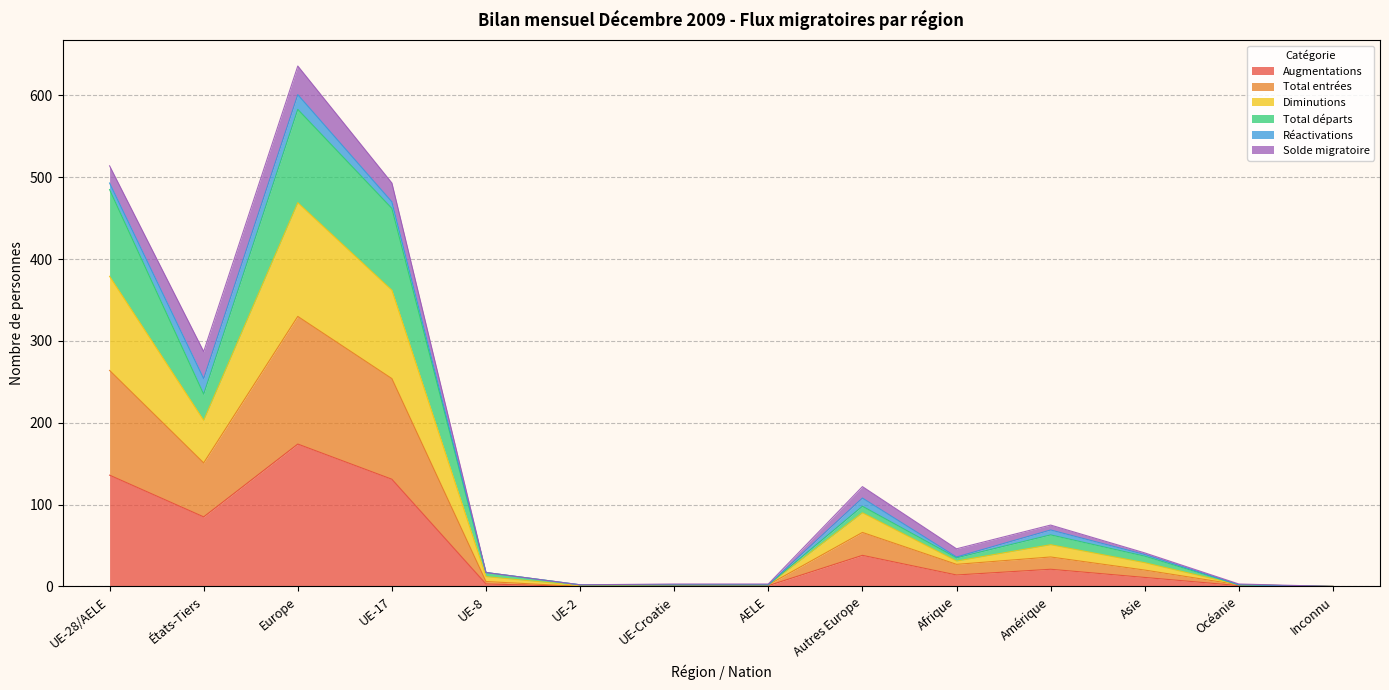

At which label does Augmentations reach its peak?

Europe